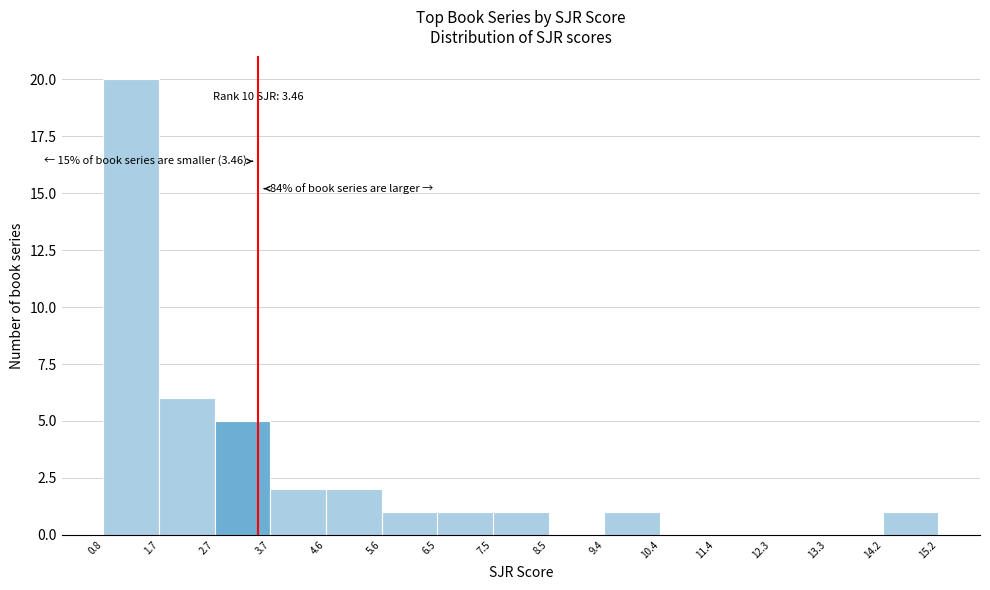

Which range on the x-axis has the tallest bar?

0.8 to 1.7